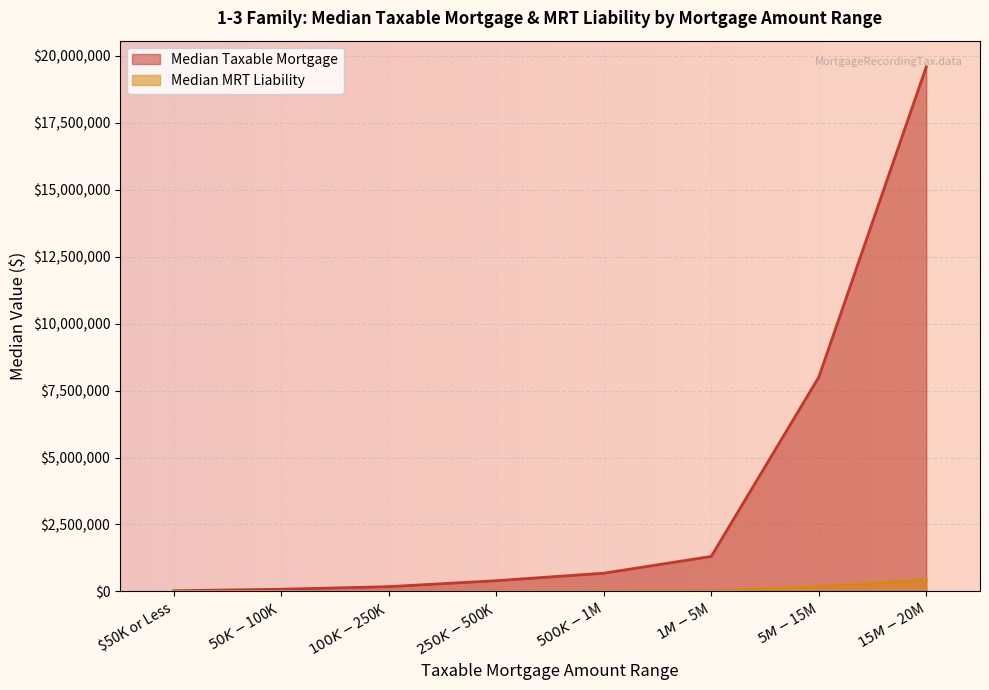

Rank the series by their average value, from lowest to highest.

Median MRT Liability, Median Taxable Mortgage